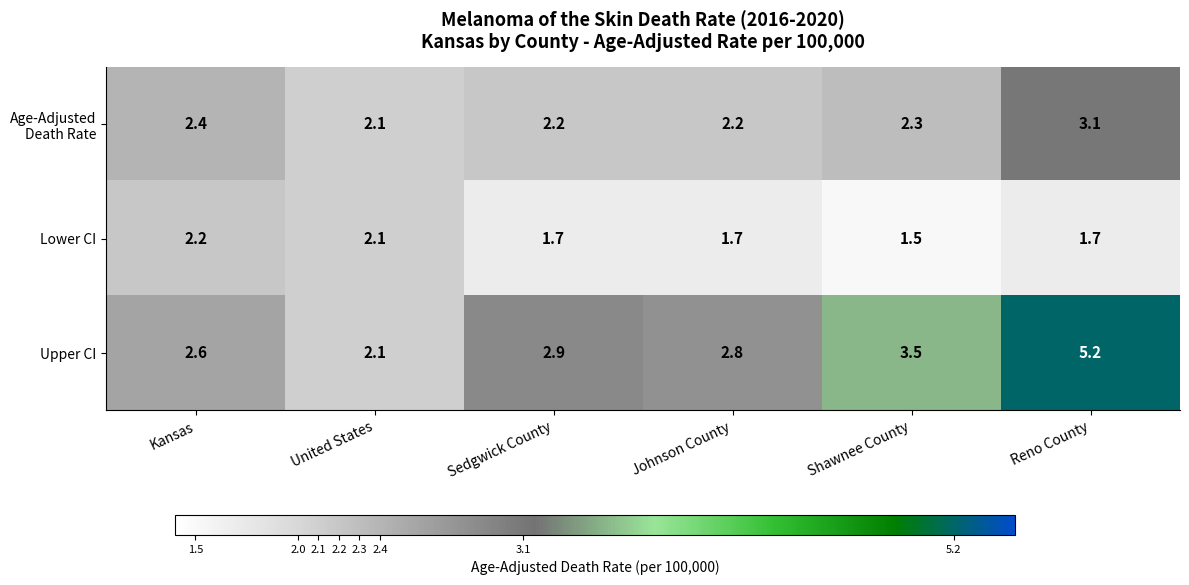

What is the maximum value for Lower CI?

2.2